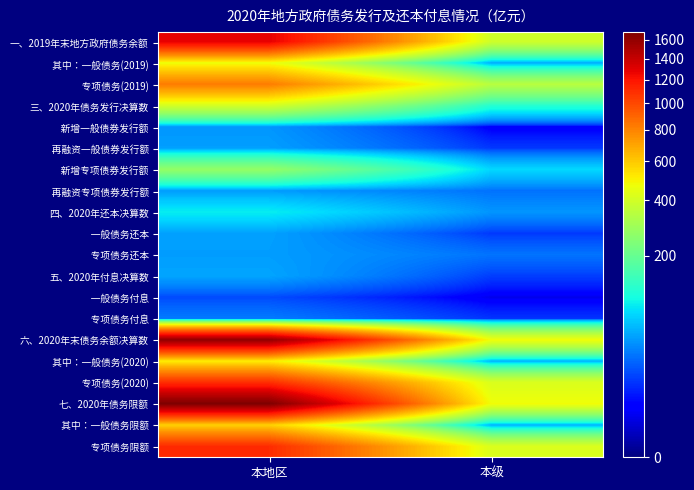

What is the difference between the highest and lowest values at 本级?

470.9